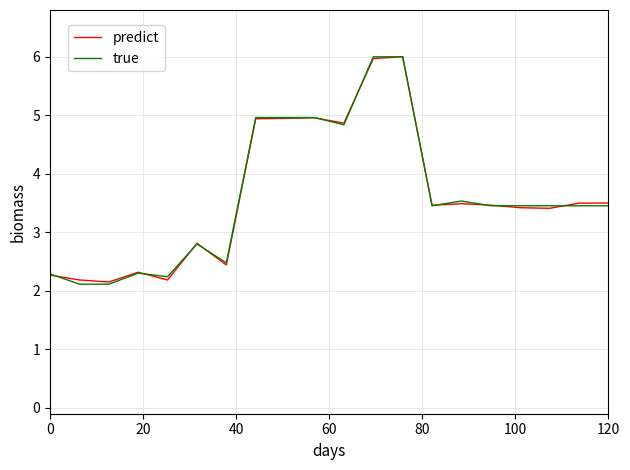

What is the maximum value for true?

6.0